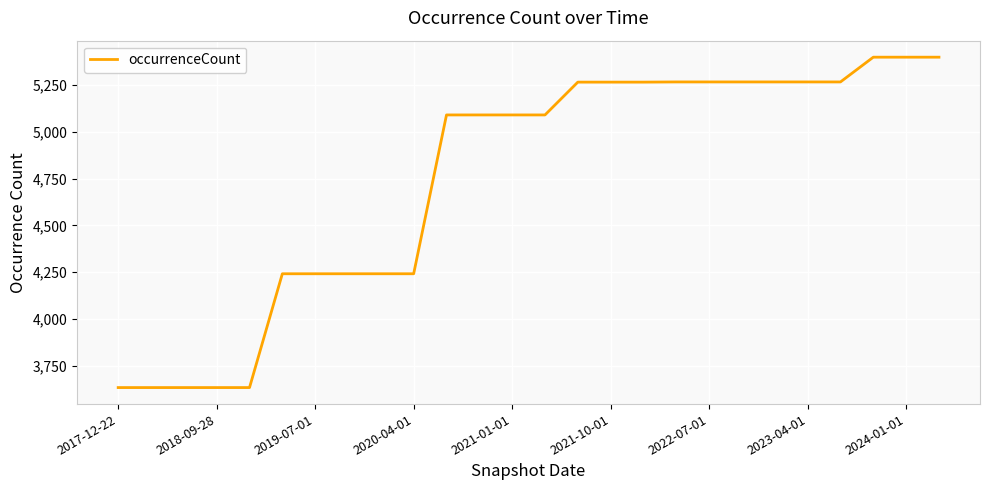

What is the minimum value shown in the chart?

3635